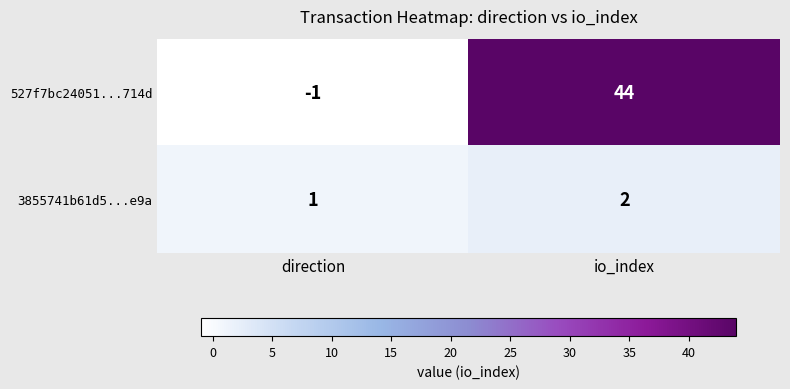

What is the sum of all 527f7bc24051...714d values?

43